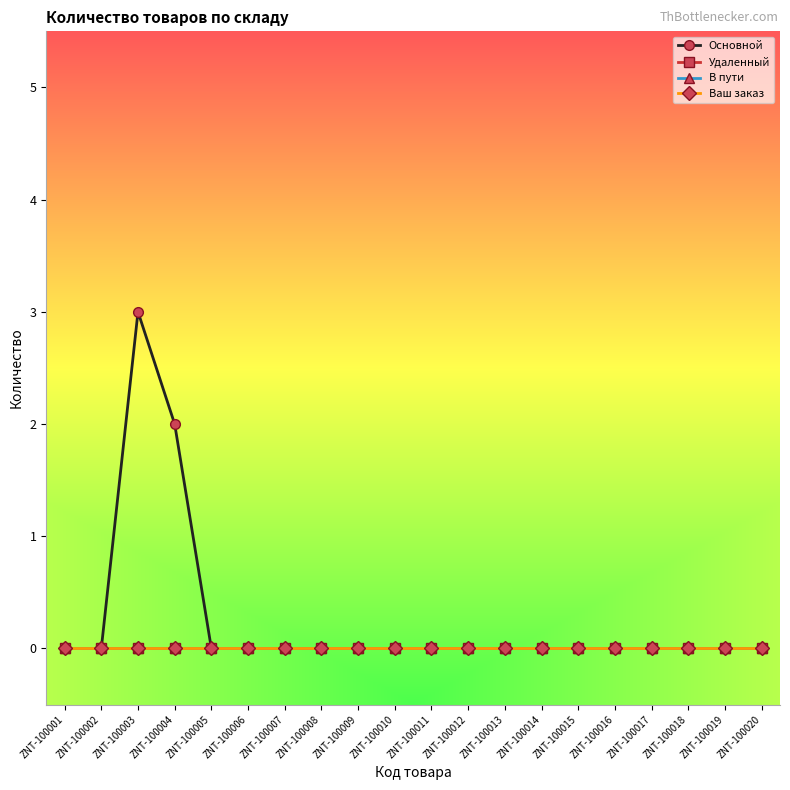

Is this an area chart (filled region under the line)?

No